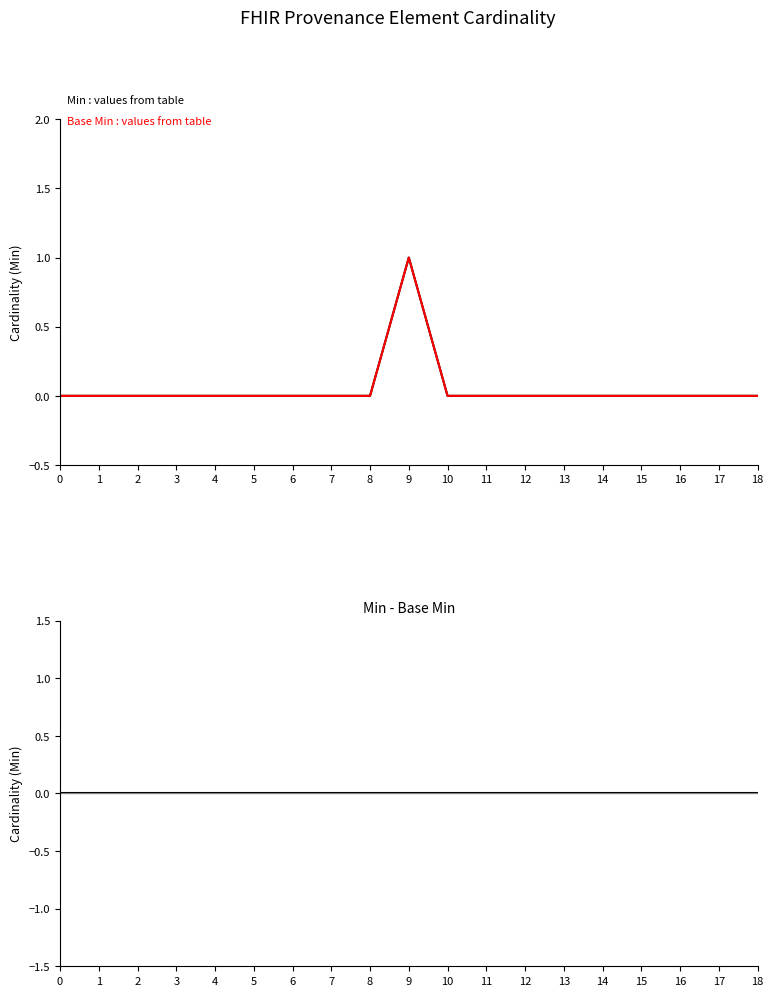

How many lines are shown in the chart?

3